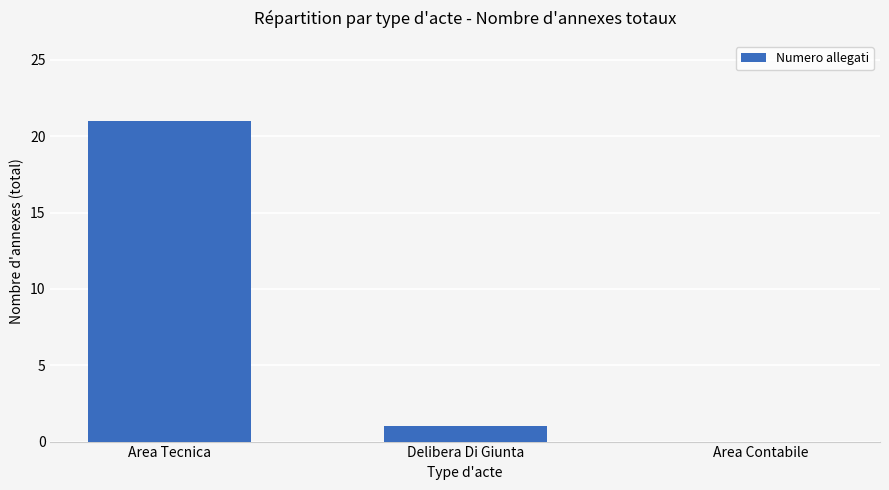

What is the sum of all values?

22